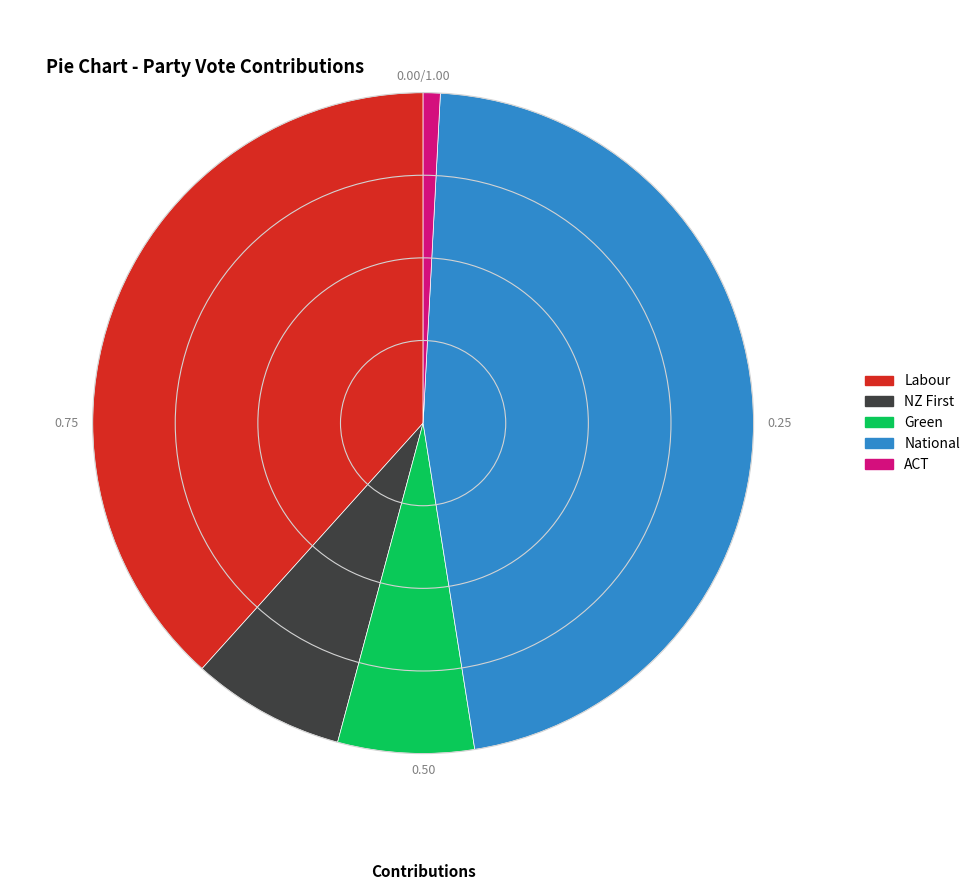

How many segments does this pie chart have?

5